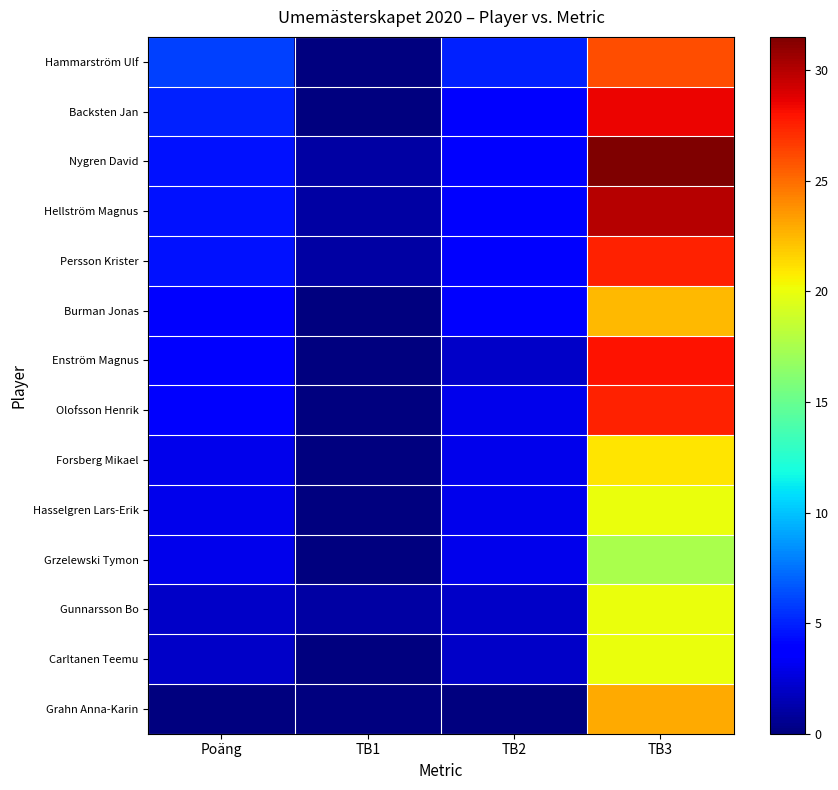

Reading right to left, transcribe all the data shown in this chart.

Hammarström Ulf: TB3=26.0	TB2=5.0	TB1=0.0	Poäng=6.0
Backsten Jan: TB3=28.5	TB2=4.0	TB1=0.0	Poäng=5.0
Nygren David: TB3=31.5	TB2=4.0	TB1=1.0	Poäng=4.5
Hellström Magnus: TB3=30.0	TB2=4.0	TB1=1.0	Poäng=4.5
Persson Krister: TB3=27.5	TB2=4.0	TB1=1.0	Poäng=4.5
Burman Jonas: TB3=22.5	TB2=4.0	TB1=0.0	Poäng=4.0
Enström Magnus: TB3=28.0	TB2=2.0	TB1=0.0	Poäng=4.0
Olofsson Henrik: TB3=27.5	TB2=3.0	TB1=0.0	Poäng=3.5
Forsberg Mikael: TB3=21.0	TB2=3.0	TB1=0.0	Poäng=3.0
Hasselgren Lars-Erik: TB3=20.0	TB2=3.0	TB1=0.0	Poäng=3.0
Grzelewski Tymon: TB3=17.5	TB2=3.0	TB1=0.0	Poäng=3.0
Gunnarsson Bo: TB3=20.0	TB2=2.0	TB1=1.0	Poäng=2.0
Carltanen Teemu: TB3=20.0	TB2=2.0	TB1=0.0	Poäng=2.0
Grahn Anna-Karin: TB3=23.0	TB2=0.0	TB1=0.0	Poäng=0.0